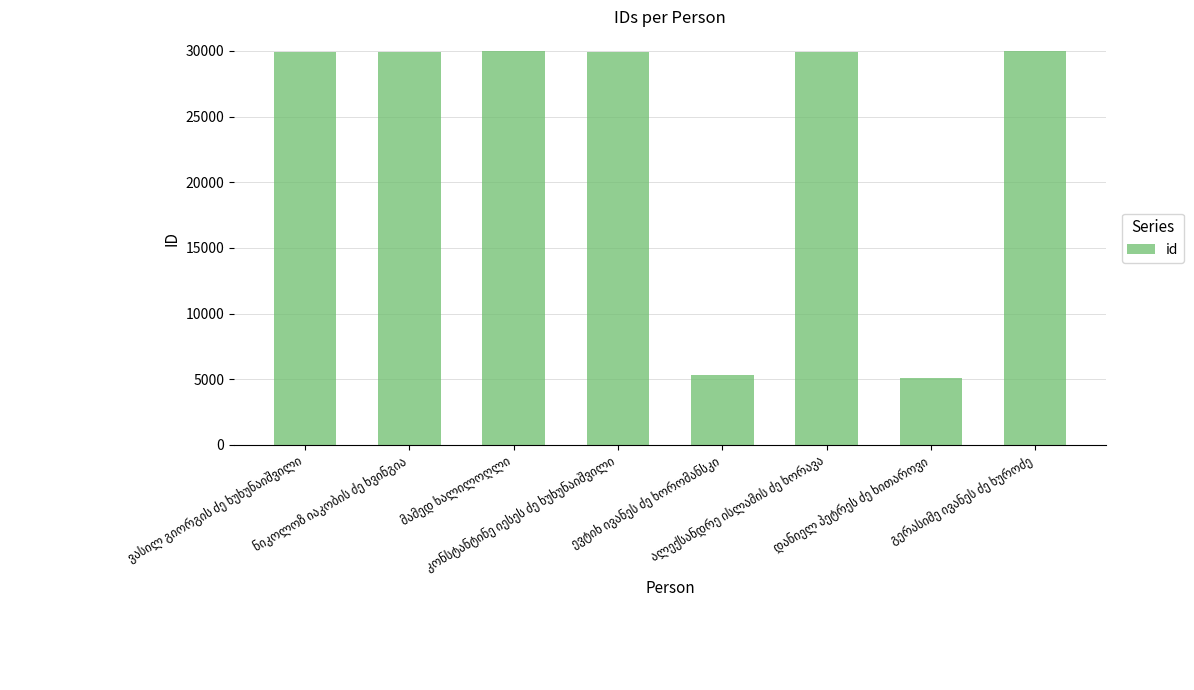

What is the value of the 6th bar from the left?

29941